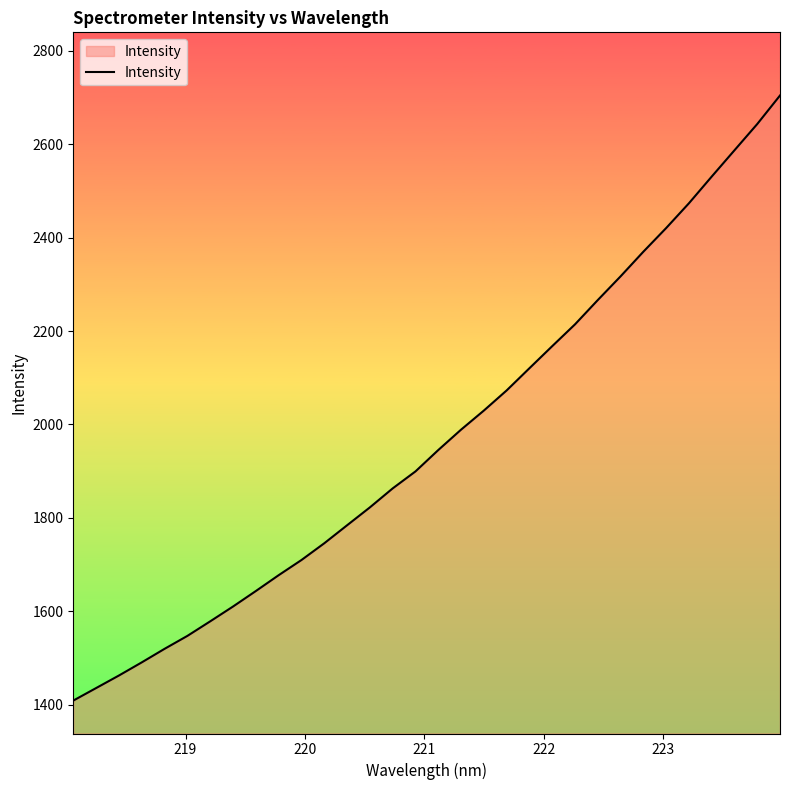

How many series are shown in this chart?

1